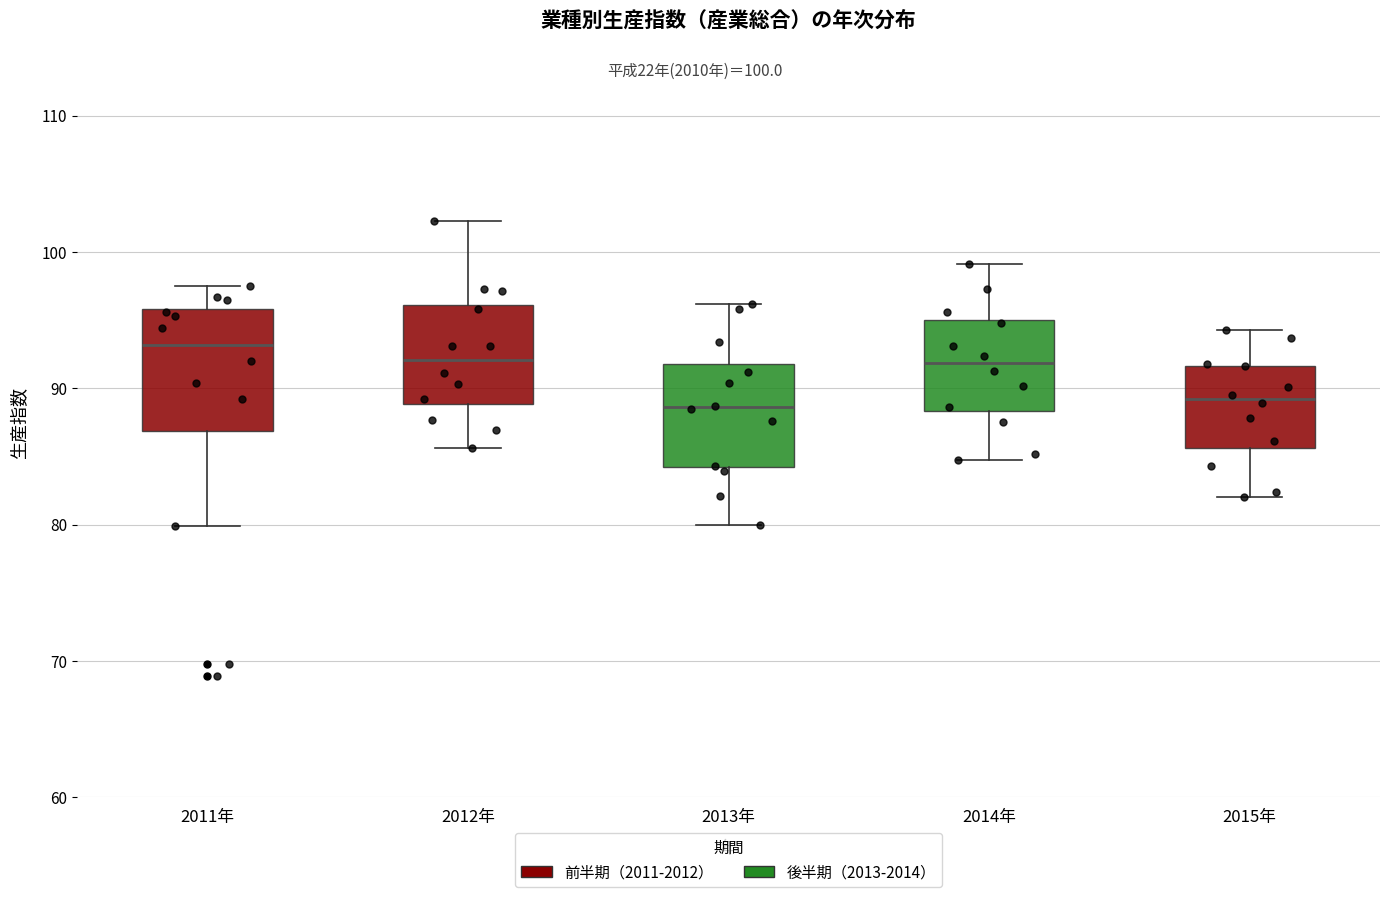

Which box has the highest median line?

2011年